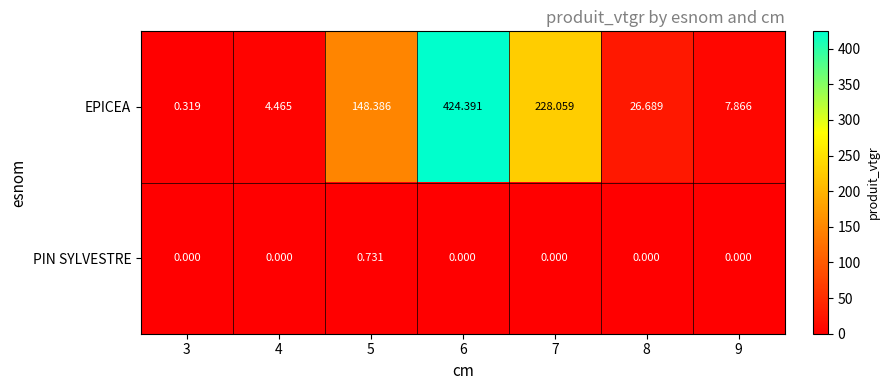

Which series has the widest spread of values?

EPICEA